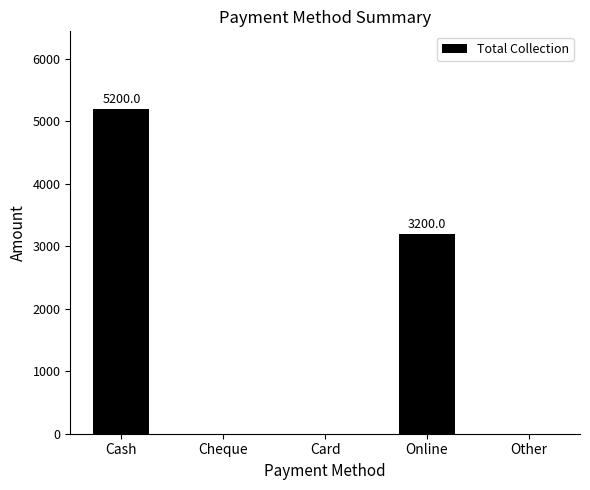

What is the change in value from Cash to Card?

-5200